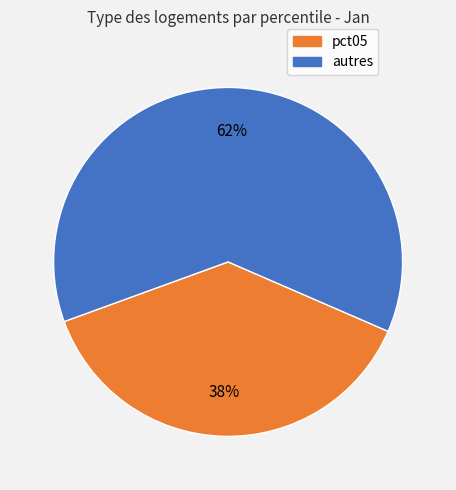

To the nearest percent, what is the difference between the largest and smallest slice percentages?

24%